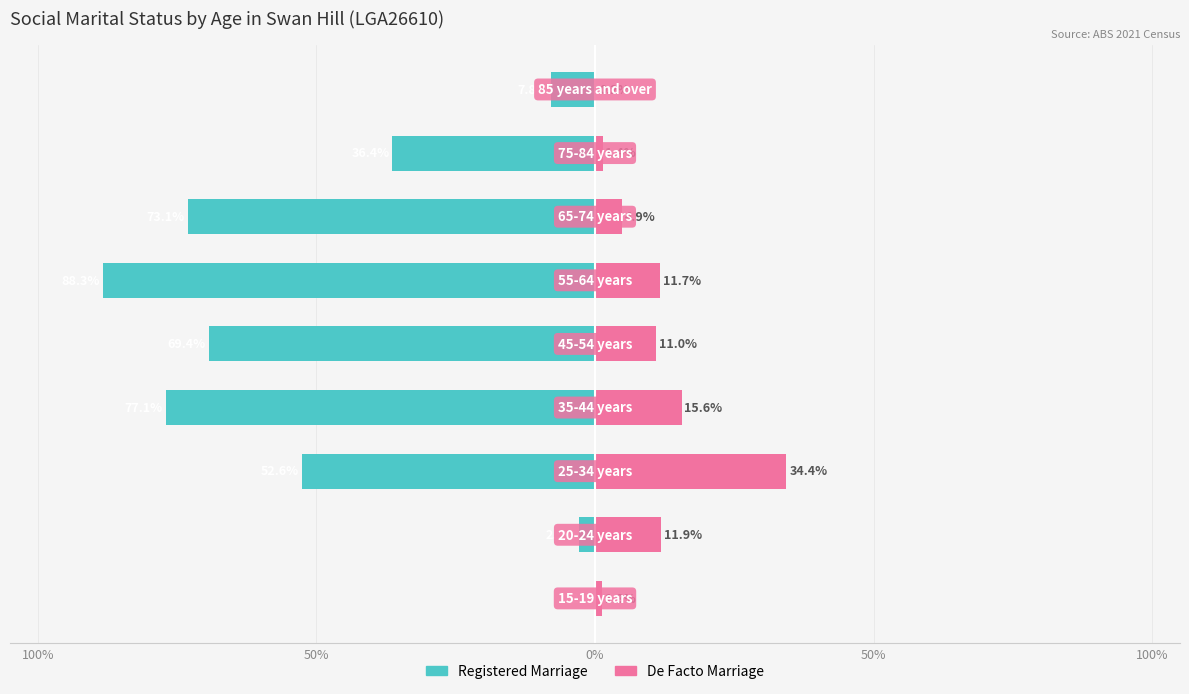

What is the average value of the Registered Marriage series?

-45.3